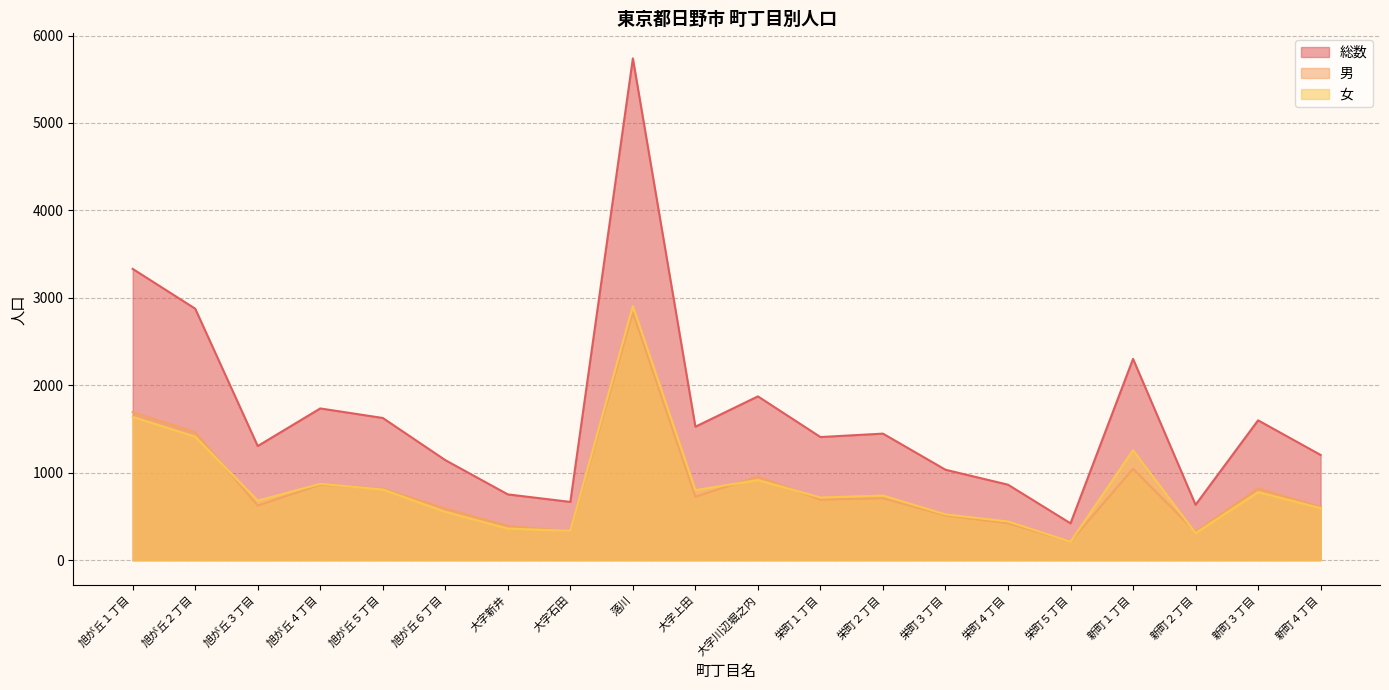

Reading left to right, list all the values displayed in this chart.

総数: 3331	2876	1305	1735	1626	1144	752	666	5738	1526	1873	1408	1447	1034	863	421	2302	633	1599	1203
男: 1693	1464	624	863	818	591	391	331	2832	725	957	692	708	511	421	211	1045	324	821	608
女: 1638	1412	681	872	808	553	361	335	2906	801	916	716	739	523	442	210	1257	309	778	595